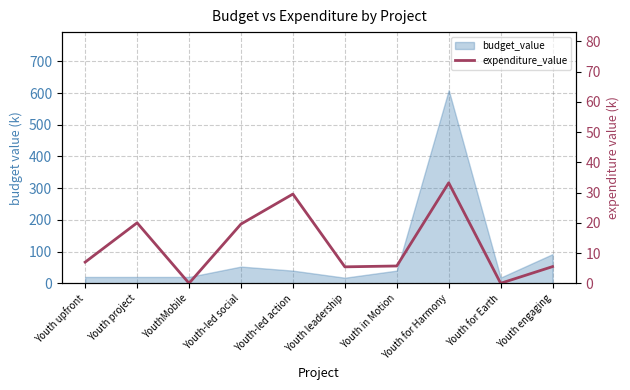

What is the label of the 8th point from the right?

YouthMobile